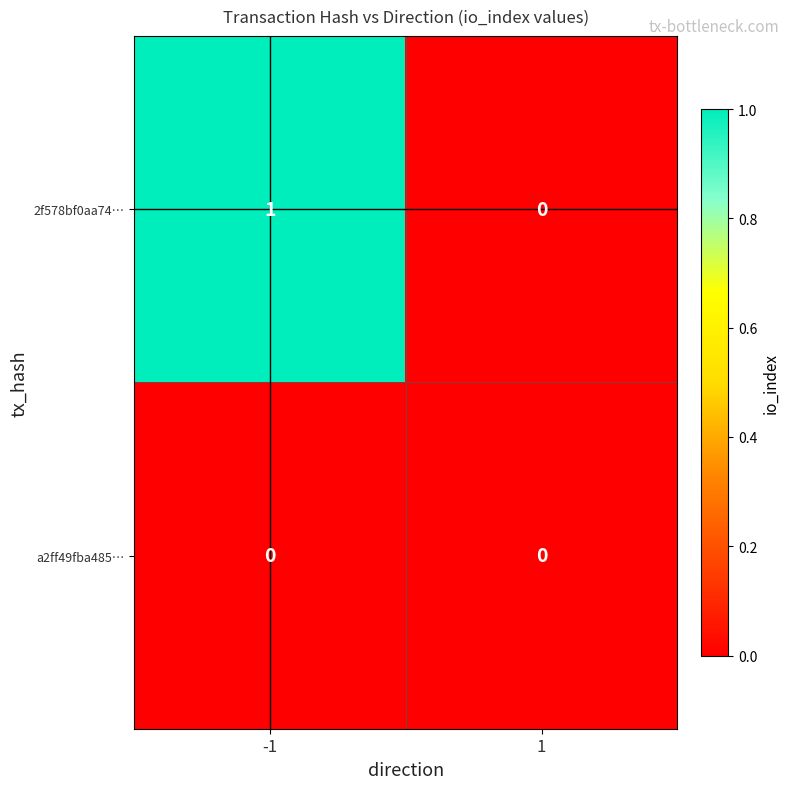

Reading left to right, extract all data points from this chart.

2f578bf0aa74…: -1=1	1=0
a2ff49fba485…: -1=0	1=0